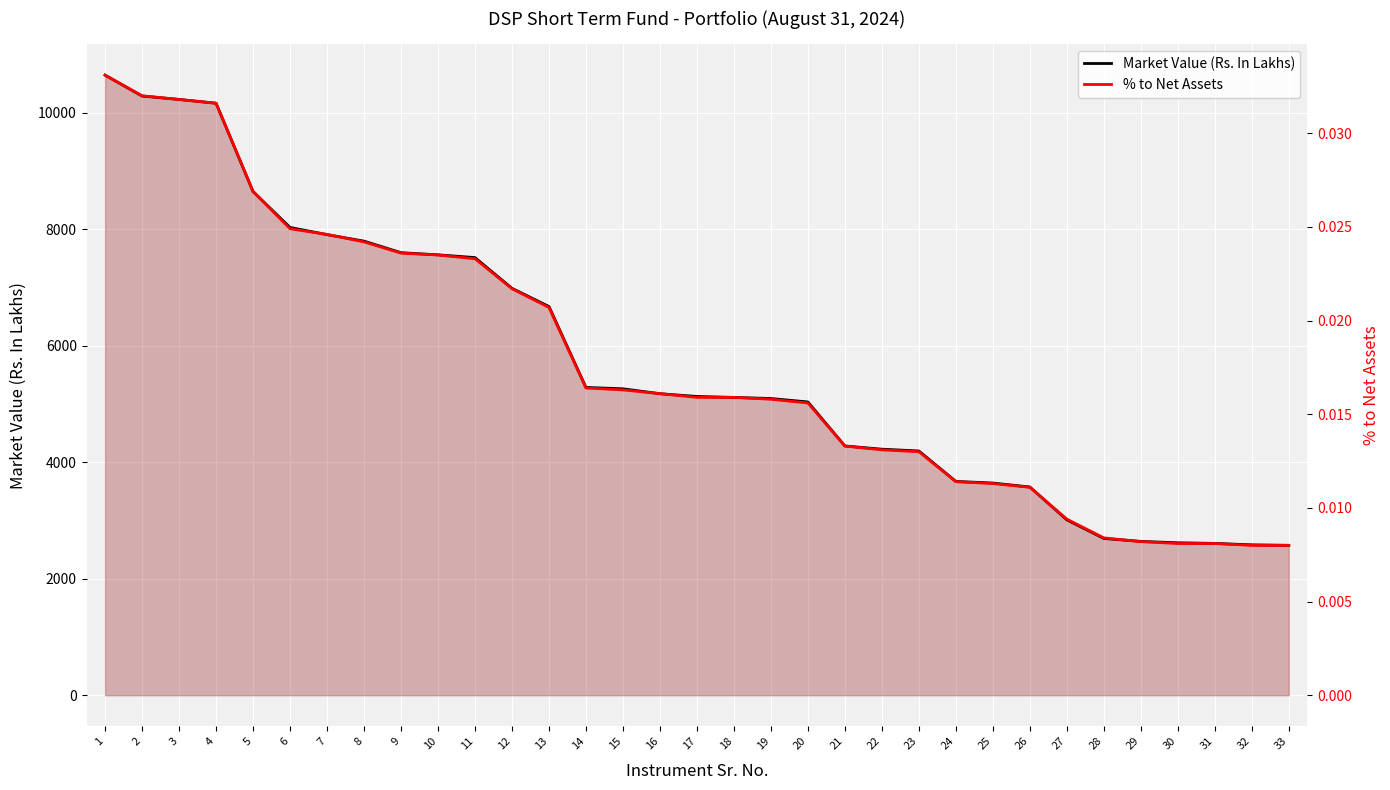

Reading left to right, extract all data points from this chart.

Market Value (Rs. In Lakhs): 1=10647.2	2=10288.1	3=10230.1	4=10164.8	5=8648.0	6=8031.9	7=7908.4	8=7797.2	9=7598.8	10=7561.8	11=7514.7	12=6986.9	13=6674.4	14=5285.1	15=5261.4	16=5177.3	17=5129.9	18=5113.8	19=5094.9	20=5035.7	21=4280.1	22=4224.9	23=4194.0	24=3671.4	25=3643.5	26=3575.5	27=3011.5	28=2691.9	29=2641.6	30=2617.6	31=2607.1	32=2582.5	33=2574.2
% to Net Assets: 1=0.0	2=0.0	3=0.0	4=0.0	5=0.0	6=0.0	7=0.0	8=0.0	9=0.0	10=0.0	11=0.0	12=0.0	13=0.0	14=0.0	15=0.0	16=0.0	17=0.0	18=0.0	19=0.0	20=0.0	21=0.0	22=0.0	23=0.0	24=0.0	25=0.0	26=0.0	27=0.0	28=0.0	29=0.0	30=0.0	31=0.0	32=0.0	33=0.0